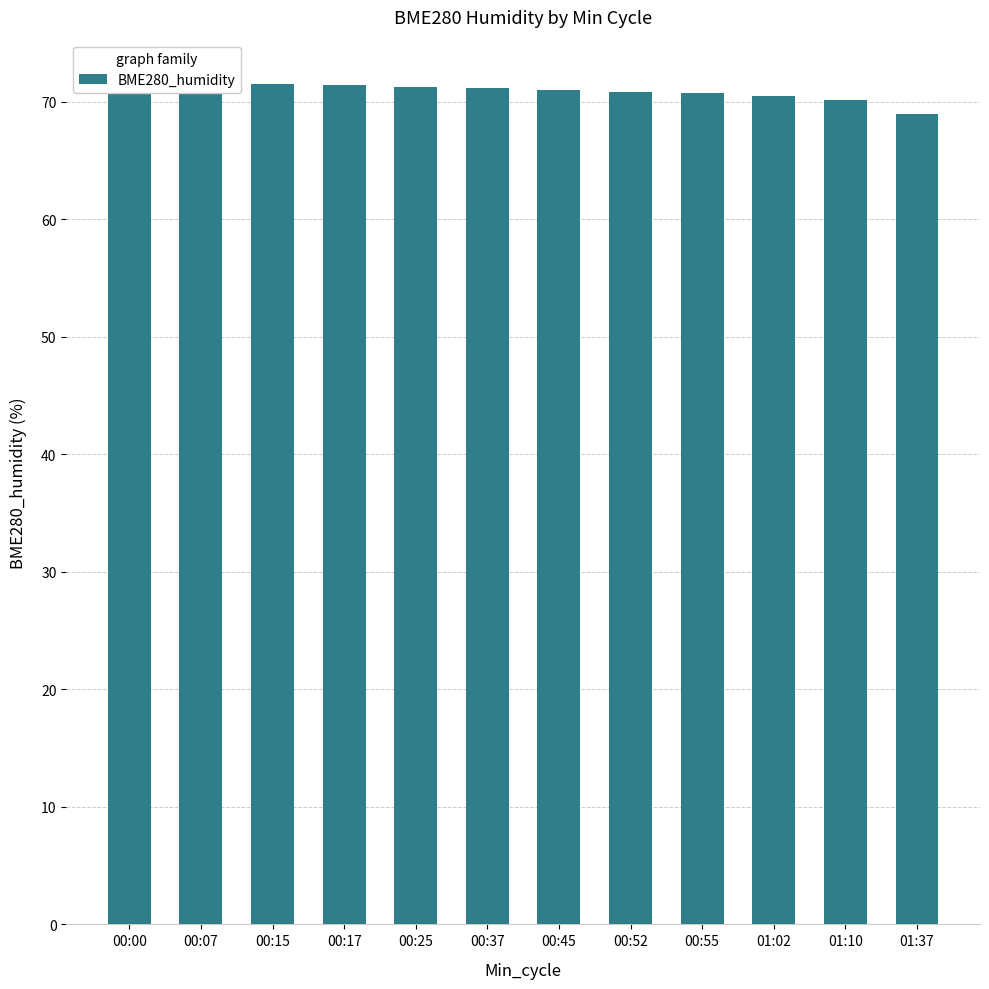

What is the minimum value shown in the chart?

68.9